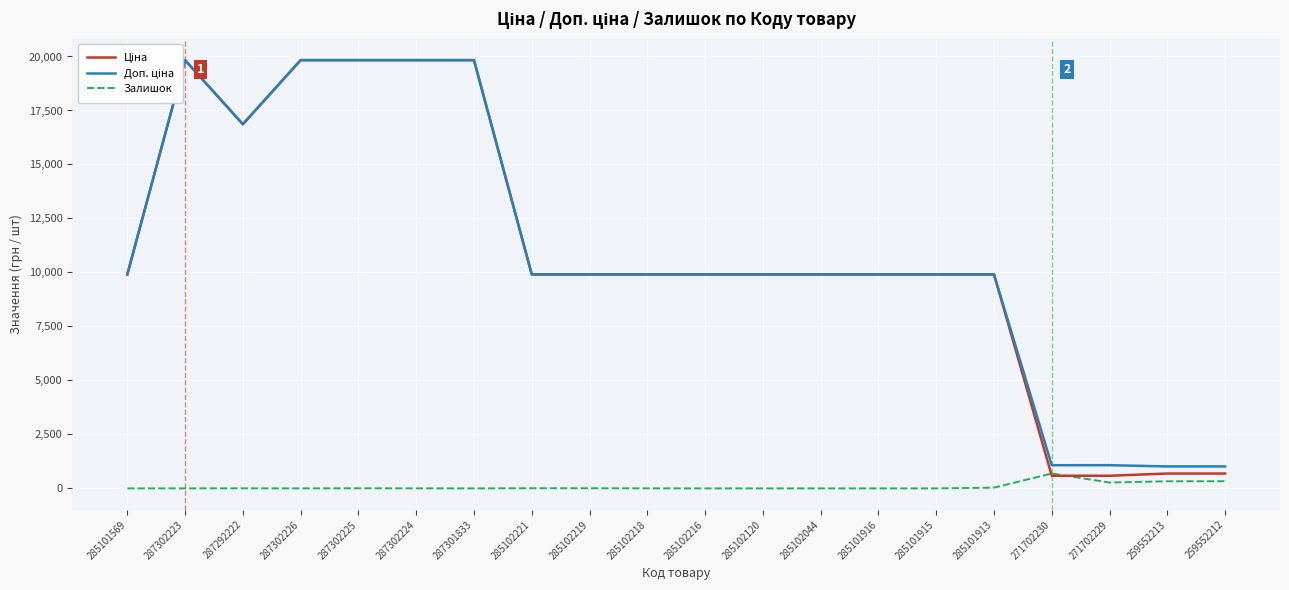

In Ціна, how many points are lower than both neighbors (excluding endpoints)?

1